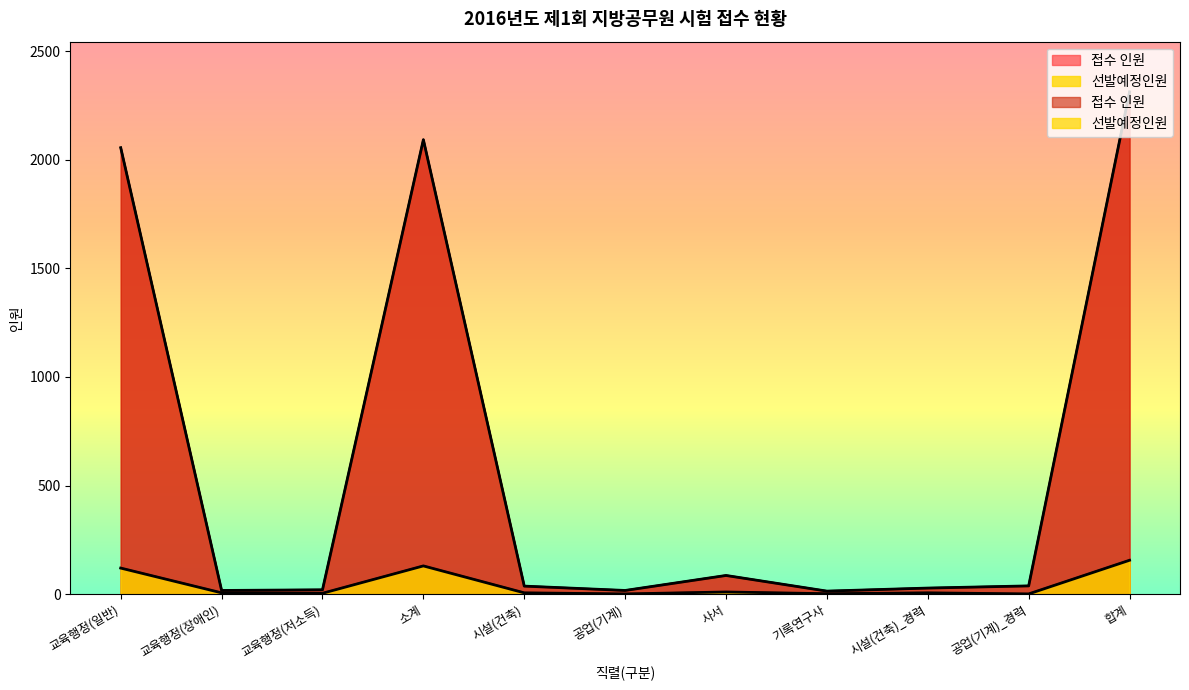

At which category is the sum across all series the highest?

합계